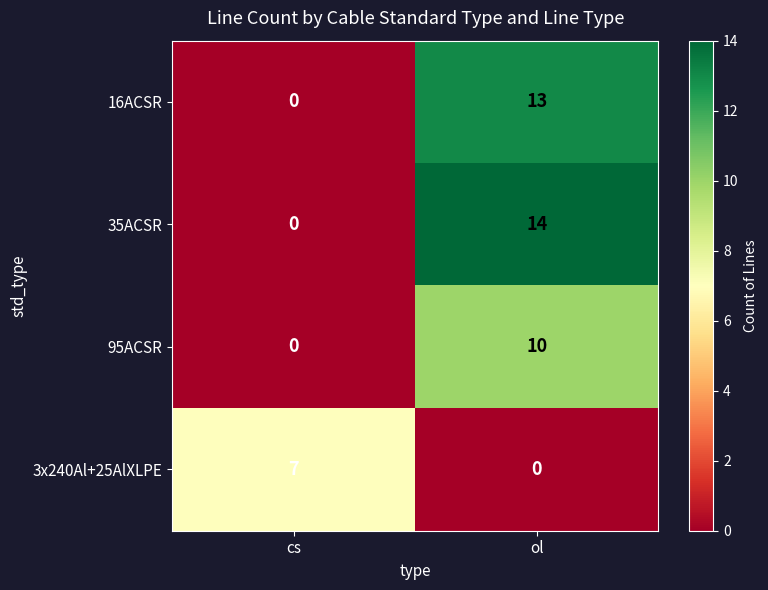

The 95ACSR series shows -4 at cs. True or false?

False